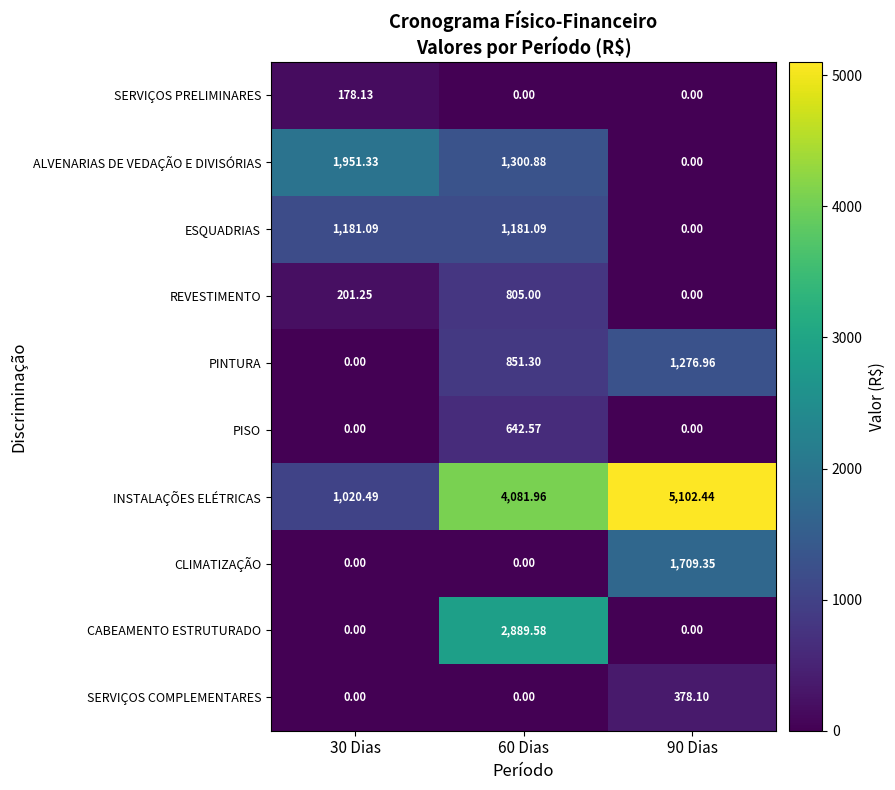

List the series in order of their peak value, highest first.

INSTALAÇÕES ELÉTRICAS, CABEAMENTO ESTRUTURADO, ALVENARIAS DE VEDAÇÃO E DIVISÓRIAS, CLIMATIZAÇÃO, PINTURA, ESQUADRIAS, REVESTIMENTO, PISO, SERVIÇOS COMPLEMENTARES, SERVIÇOS PRELIMINARES